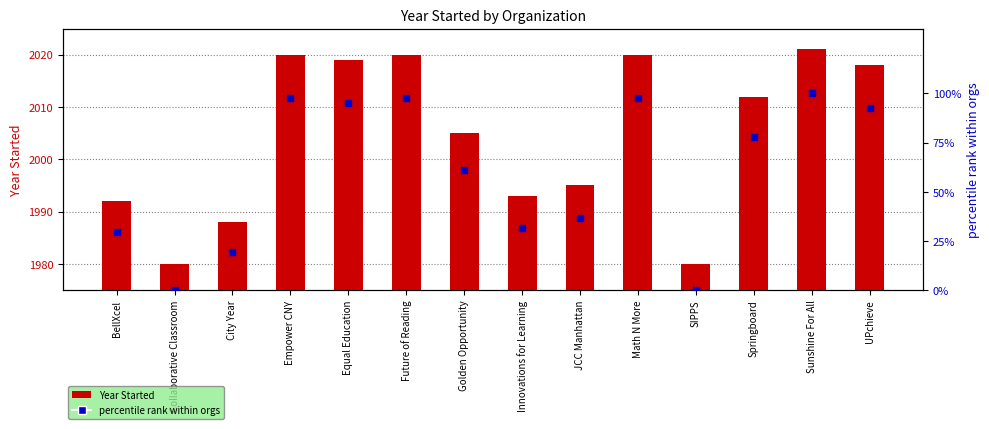

What are all the series names shown in the legend?

Year Started, percentile rank within orgs